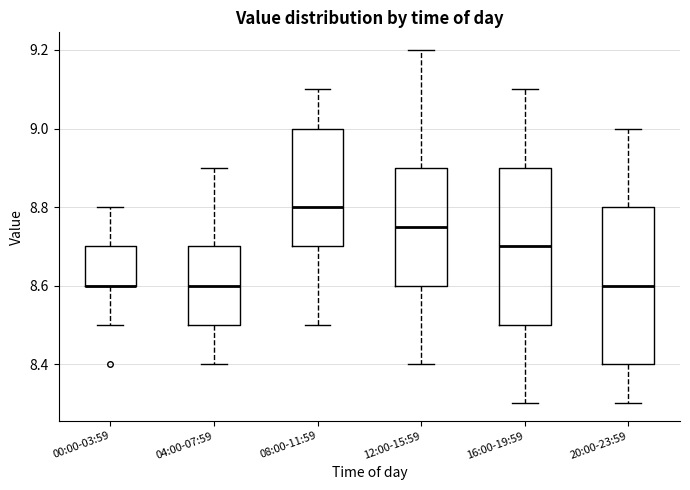

Where does the median line of the box for 12:00-15:59 sit on the y-axis? The values are not printed on the chart, so give them approximately, as read against the axis.

8.76